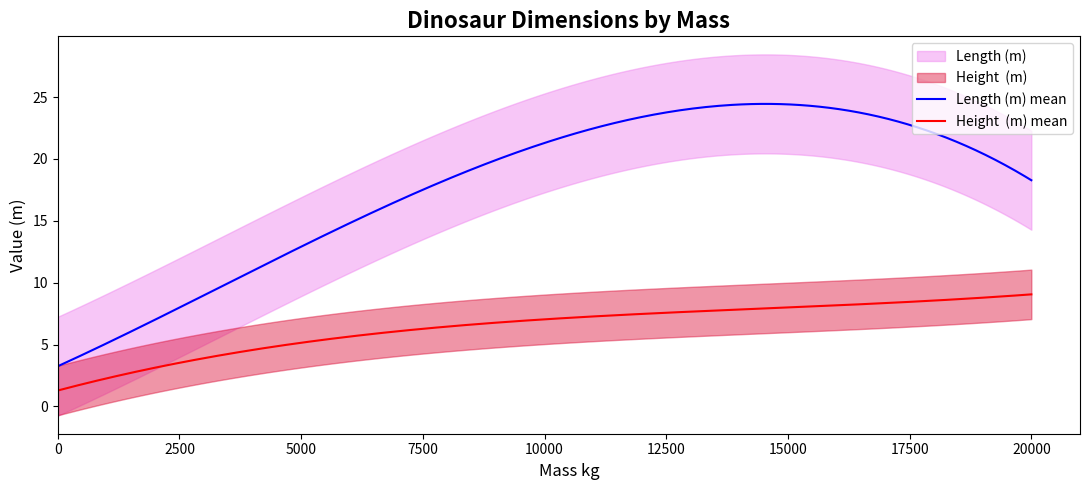

At which category is the sum across all series the highest?

24